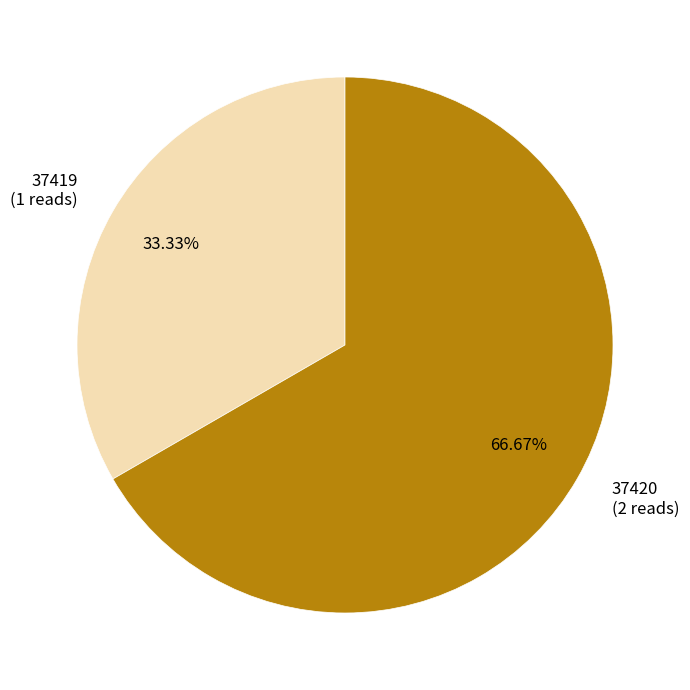

Which has a higher value, 37420 or 37419?

37420